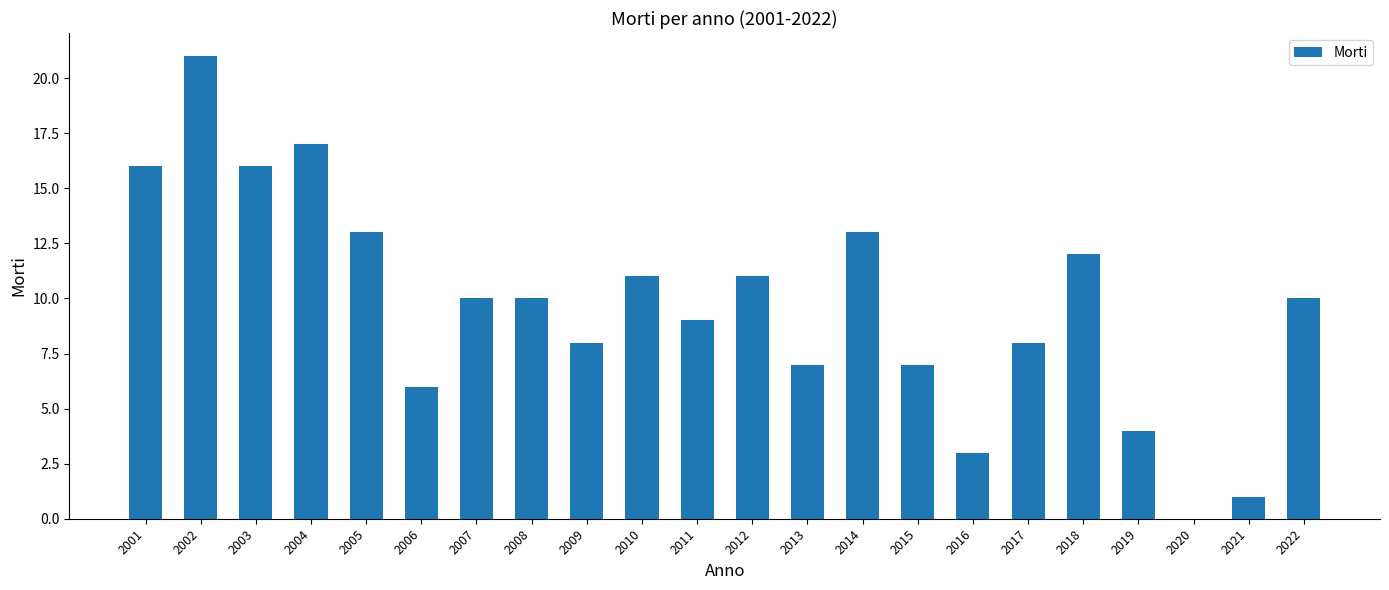

Is it true that the value at 2011 is 4?

False